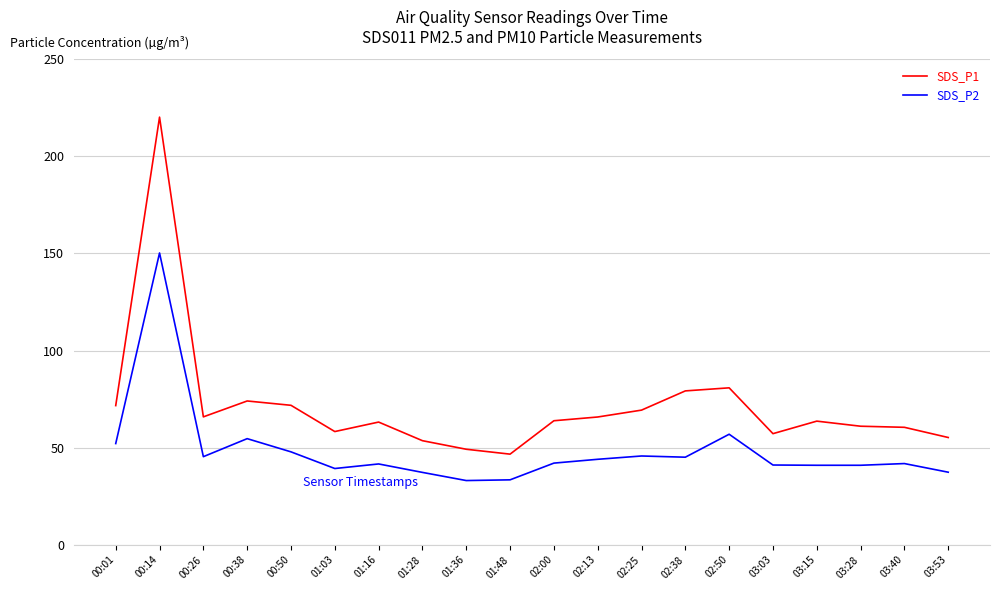

True or false: SDS_P2 and SDS_P1 cross at least once.

False